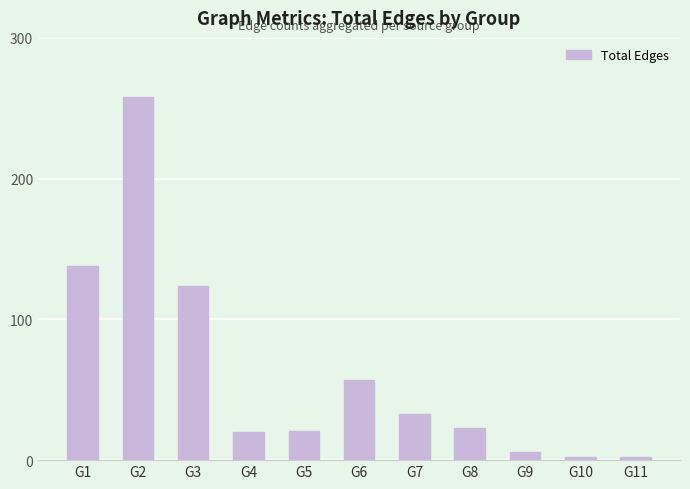

What is the change in value from G5 to G8?

+2